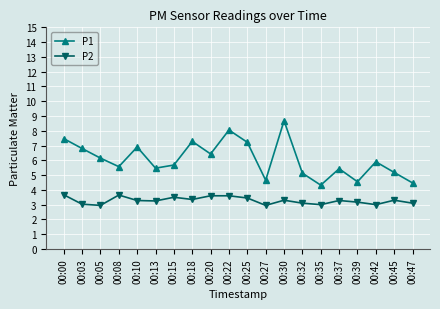

At which label does P2 first exceed 3?

00:00